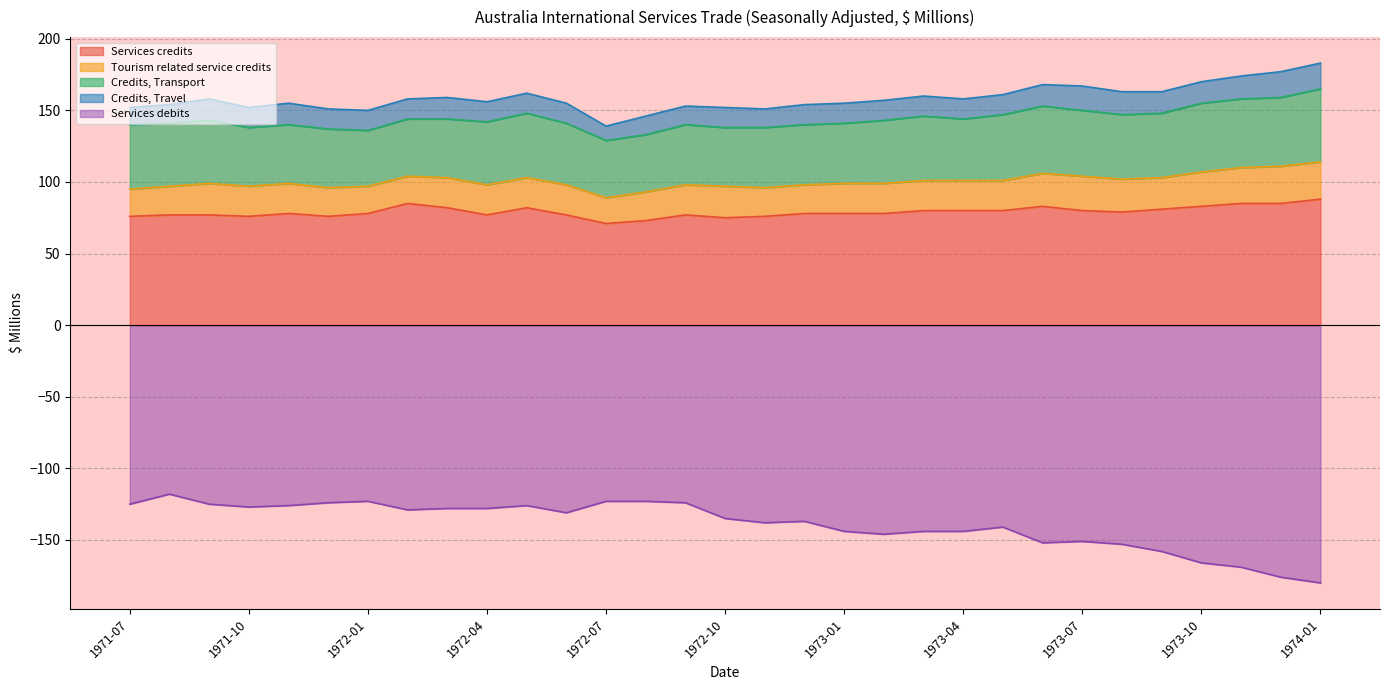

What is the minimum value for Services debits?

-180